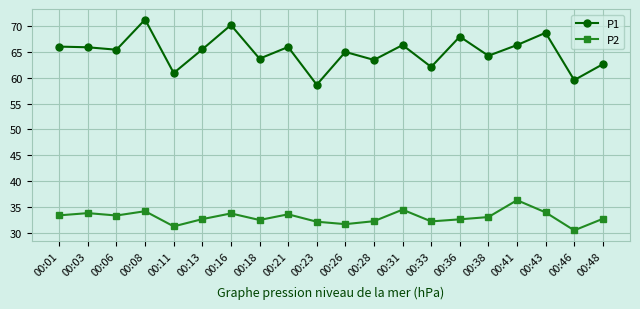

At which category does the chart reach its minimum across all series?

00:46